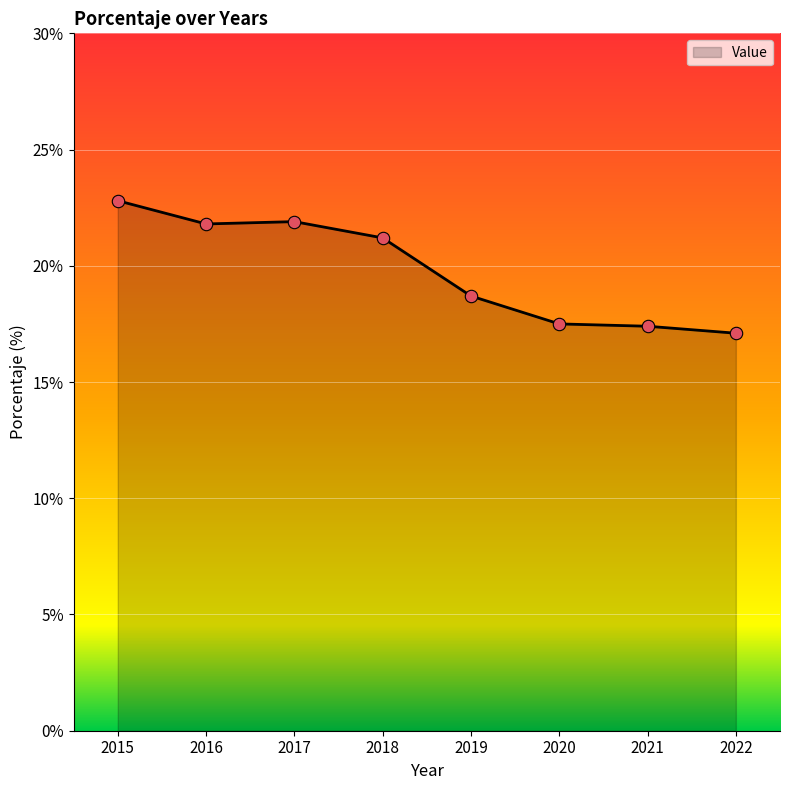

What is the change in value from 2017 to 2022?

-4.8